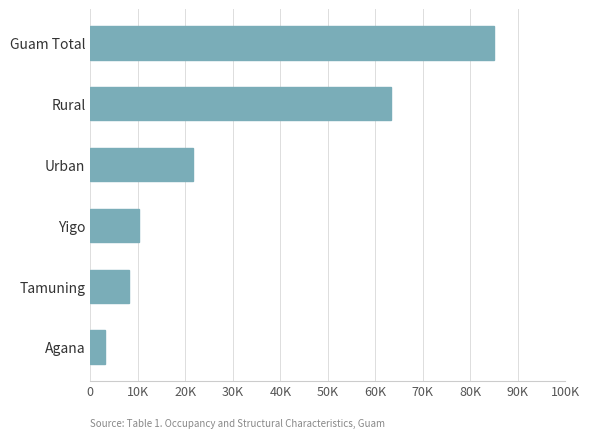

List the labels in order of value, largest first.

Guam Total, Rural, Urban, Yigo, Tamuning, Agana